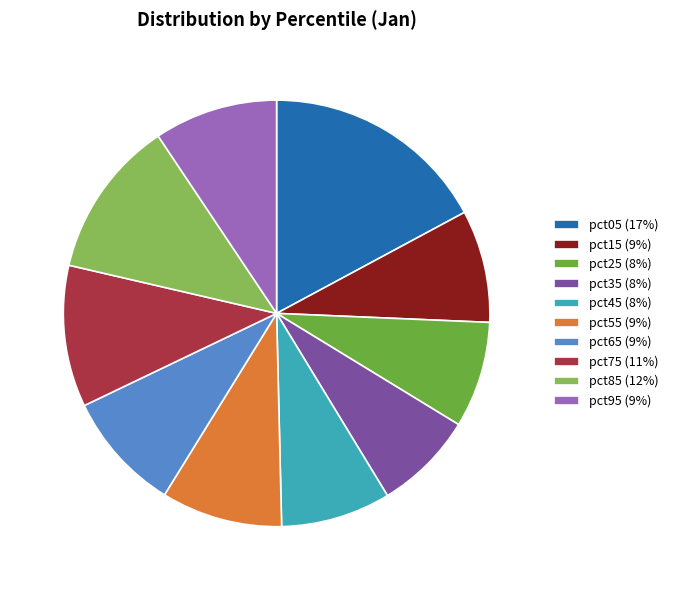

Do pct45 and pct35 together represent more than half of the pie?

No